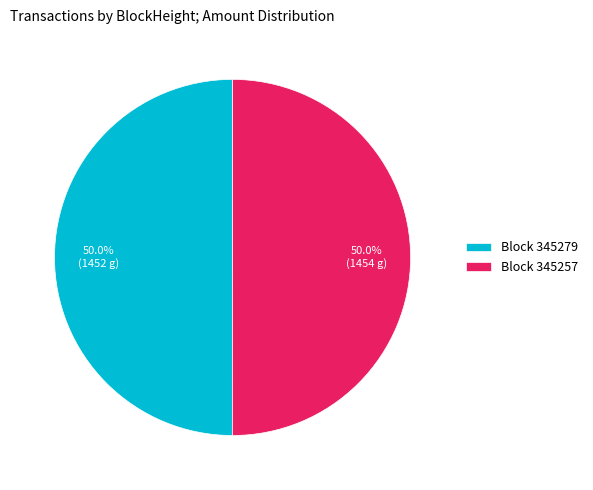

What is the ratio of the value at Block 345279 to the value at Block 345257?

1.0